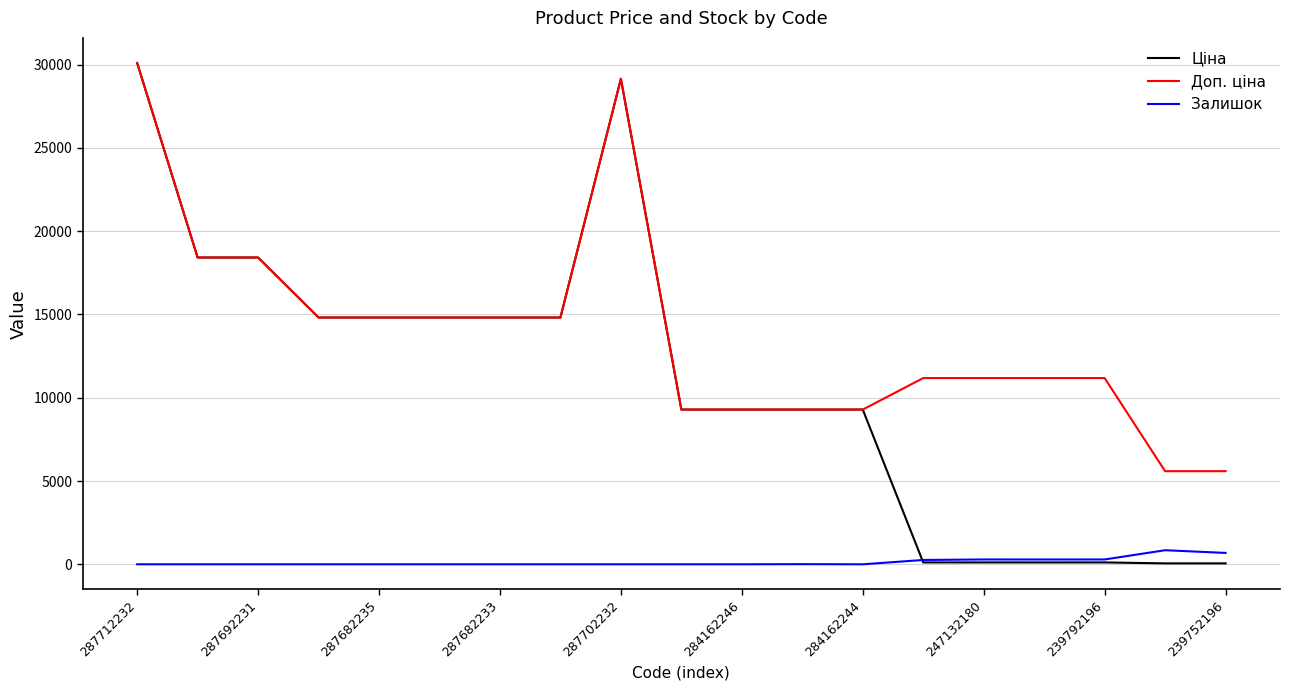

List the series in order of their overall mean, lowest first.

Залишок, Ціна, Доп. ціна